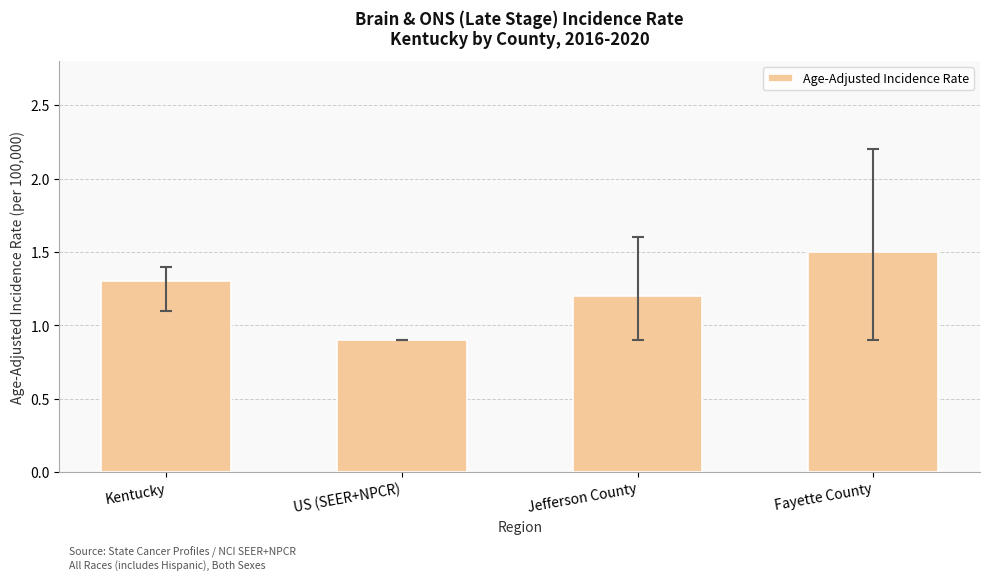

Is it true that the value at Kentucky is 0.9?

False